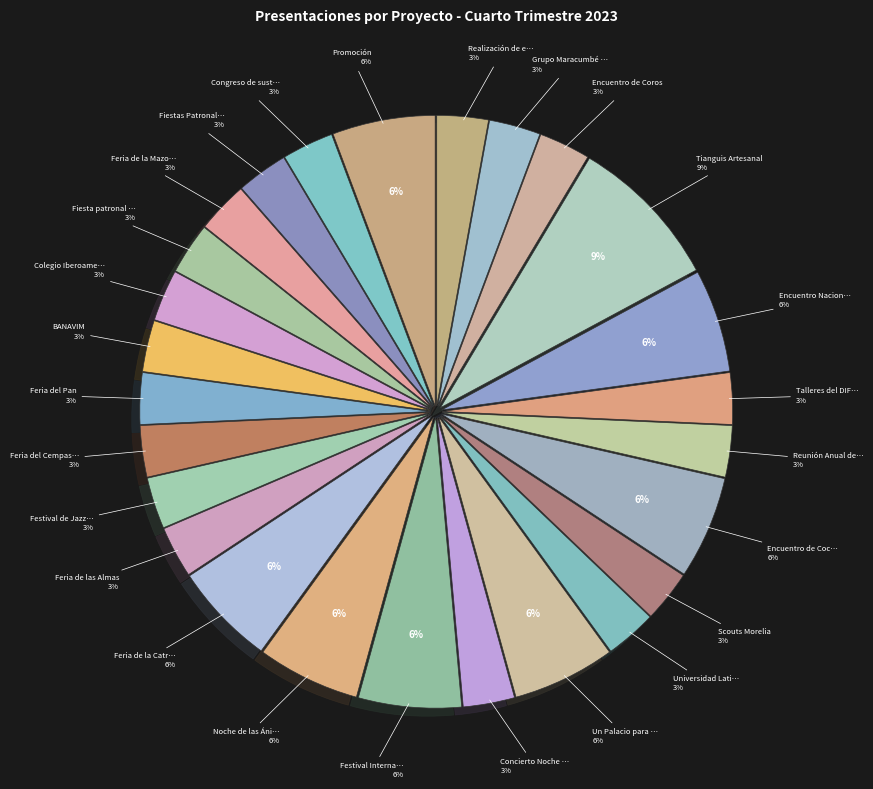

Which has a higher value, Congreso de sustentabilidades or Reunión Anual de Contralores?

Congreso de sustentabilidades